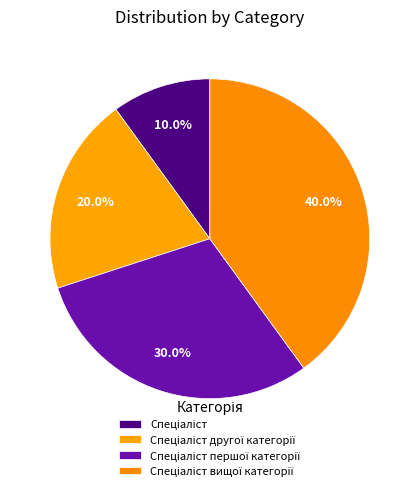

How many slices are in this pie chart?

4